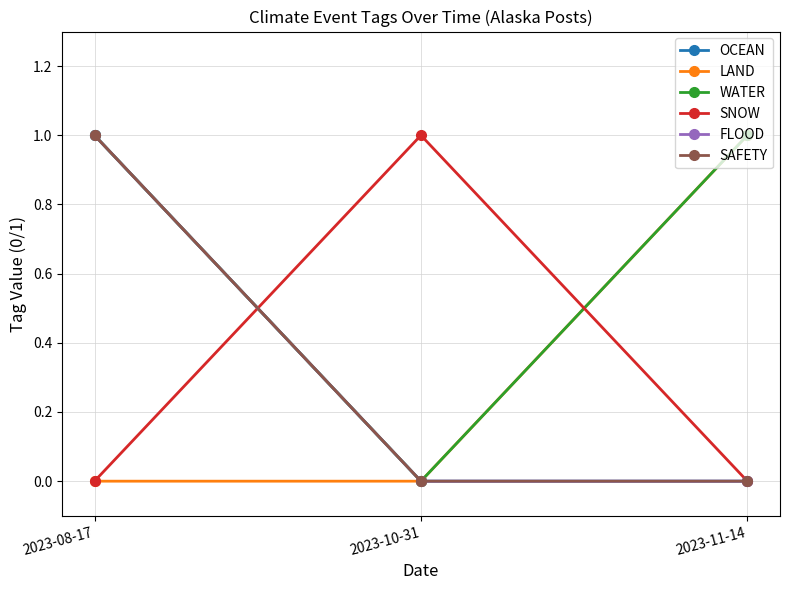

At which label does OCEAN reach its peak?

2023-08-17